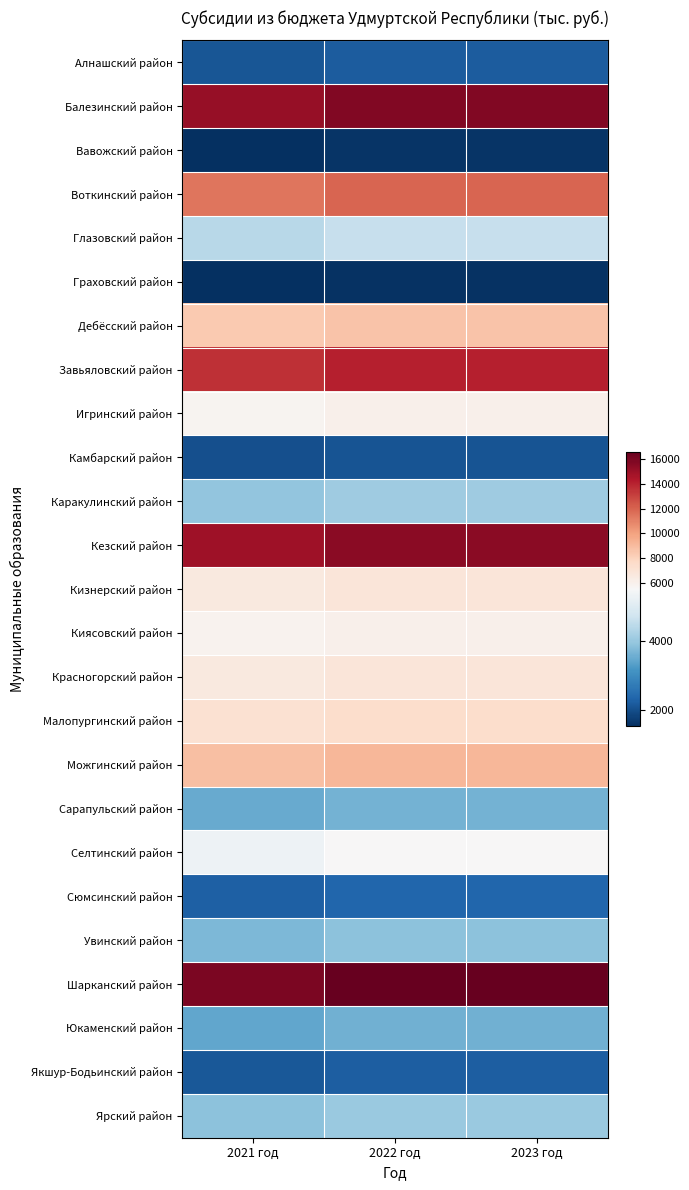

How many data points does each series have?

3